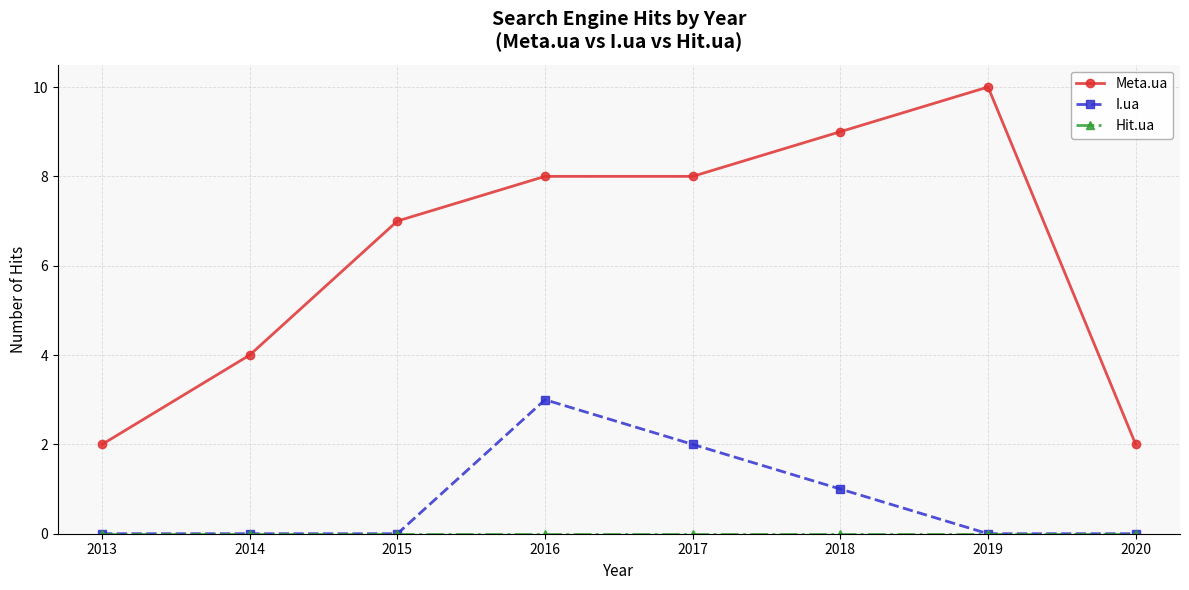

True or false: Meta.ua and I.ua intersect in this chart.

False